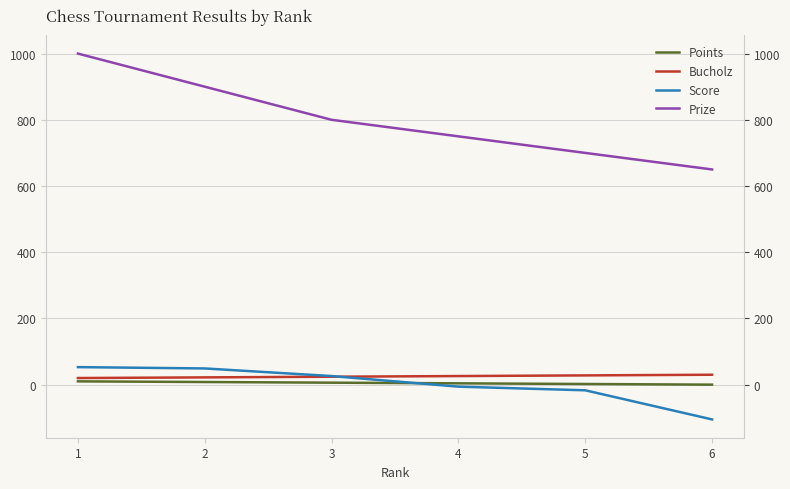

How many values in the Prize series exceed 800?

2